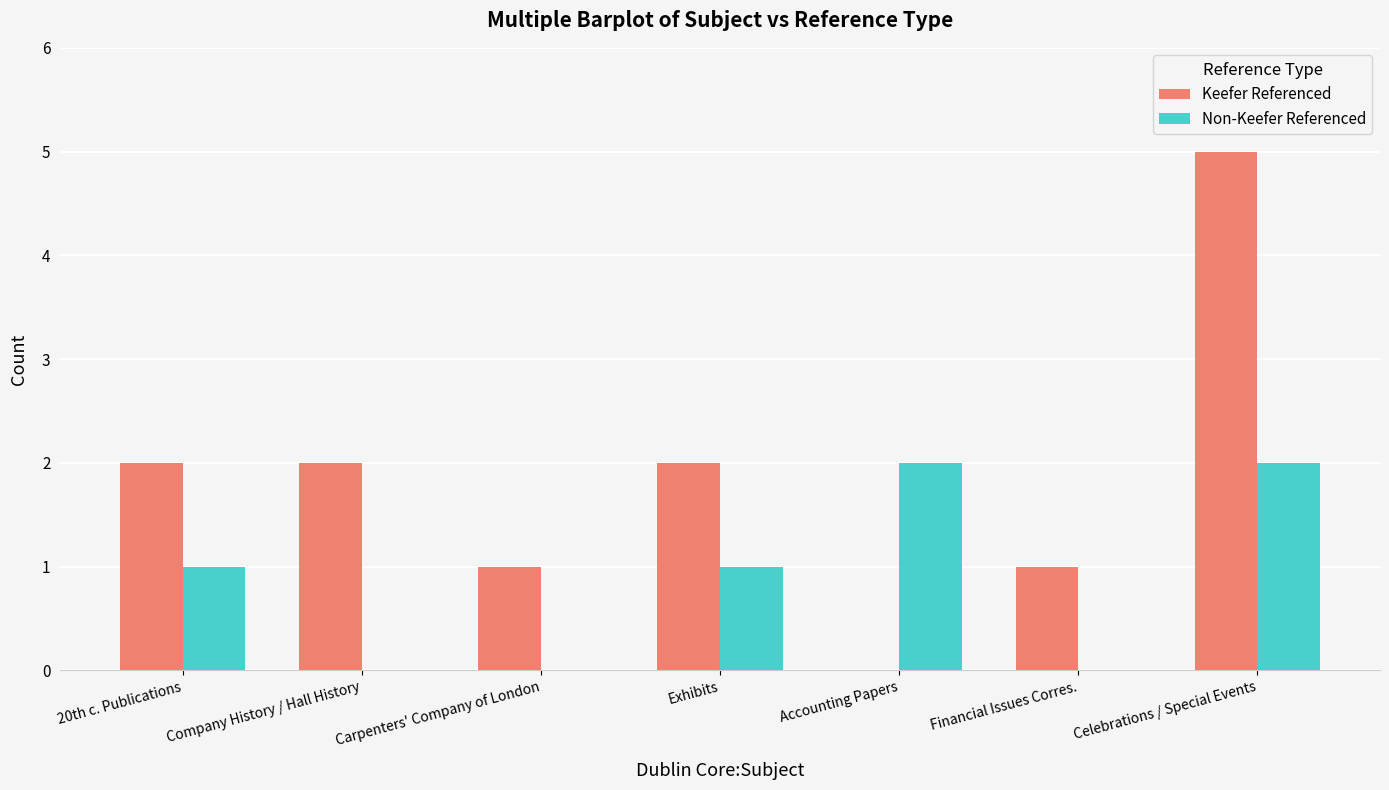

How many groups of bars are there?

7